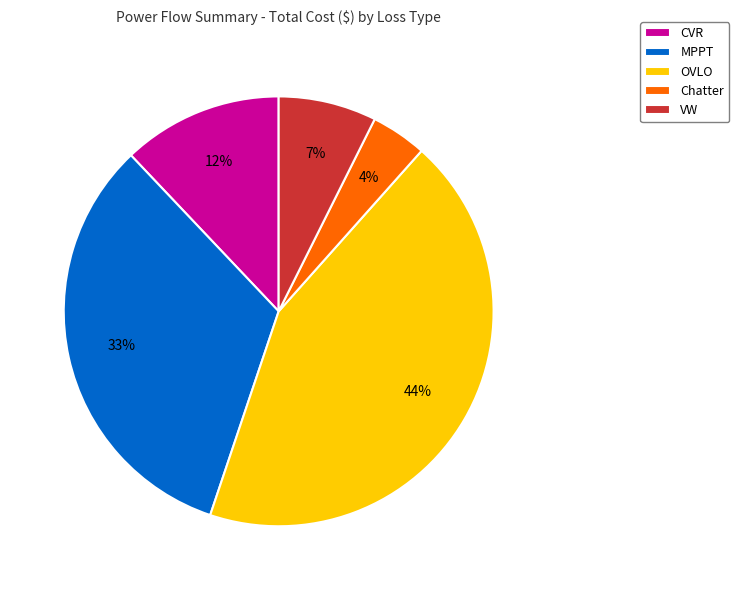

Is there a majority slice in this chart?

No